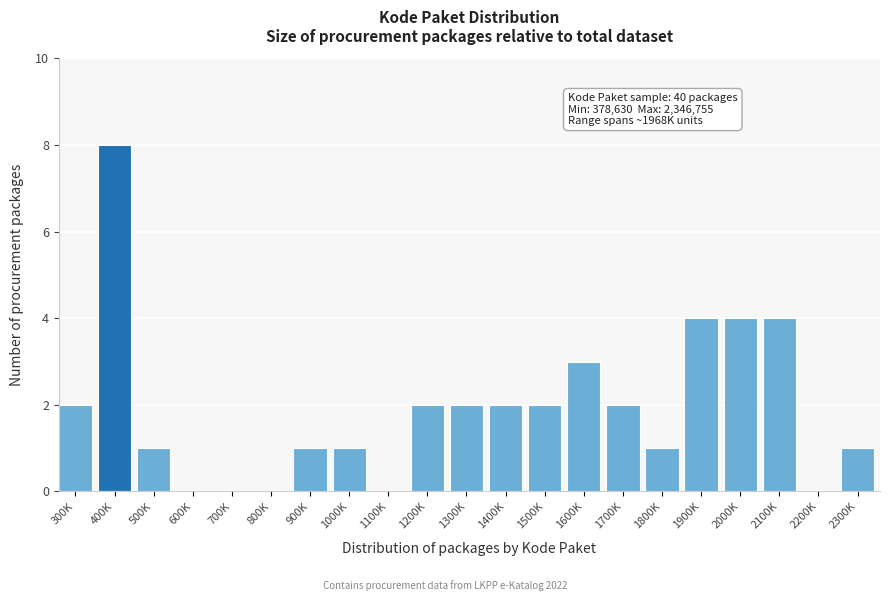

Reading right to left, what are all the values shown in this chart?

2300K=1	2200K=0	2100K=4	2000K=4	1900K=4	1800K=1	1700K=2	1600K=3	1500K=2	1400K=2	1300K=2	1200K=2	1100K=0	1000K=1	900K=1	800K=0	700K=0	600K=0	500K=1	400K=8	300K=2